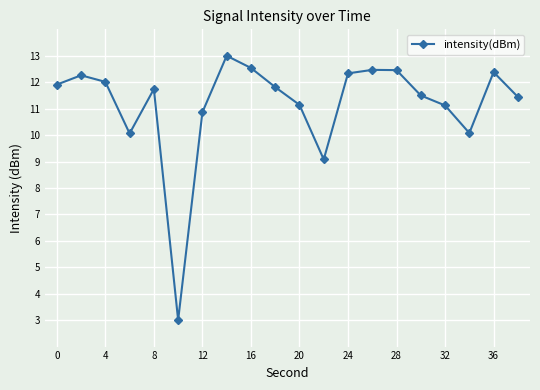

What is the value of the 9th point from the left?

12.5